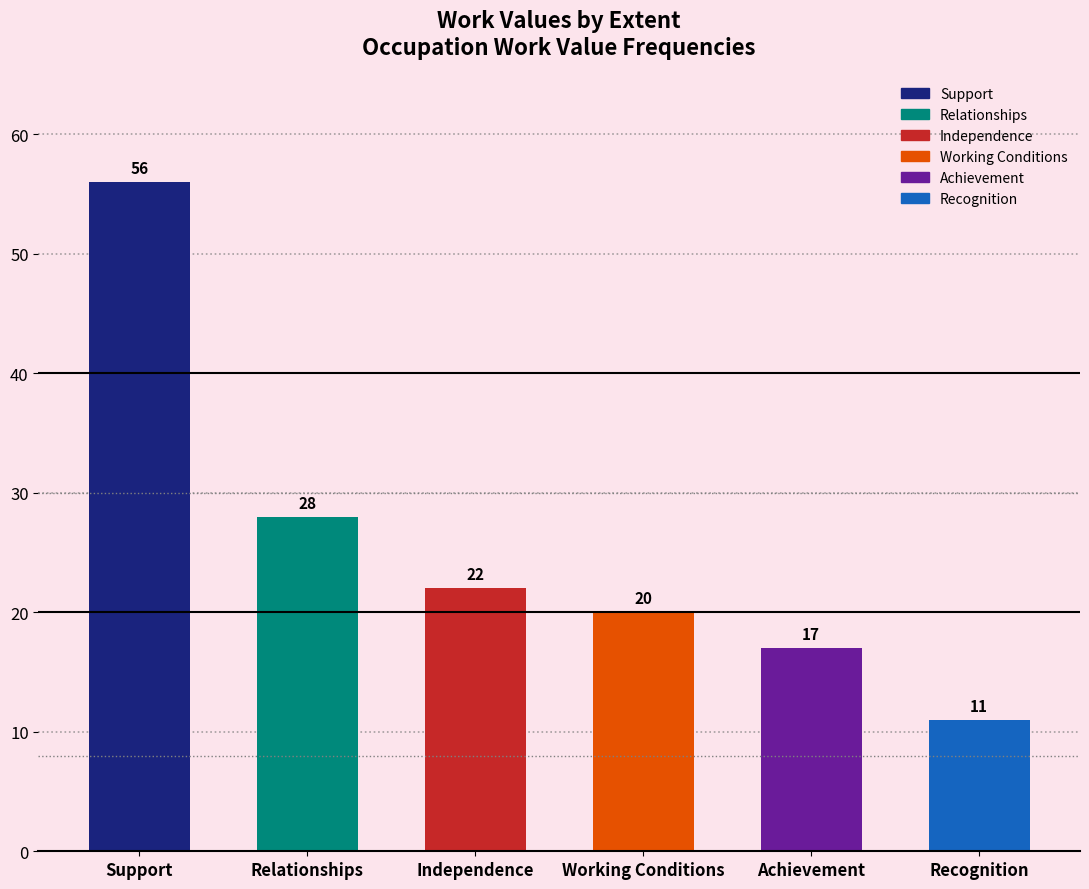

What is the difference between the maximum and minimum values?

45